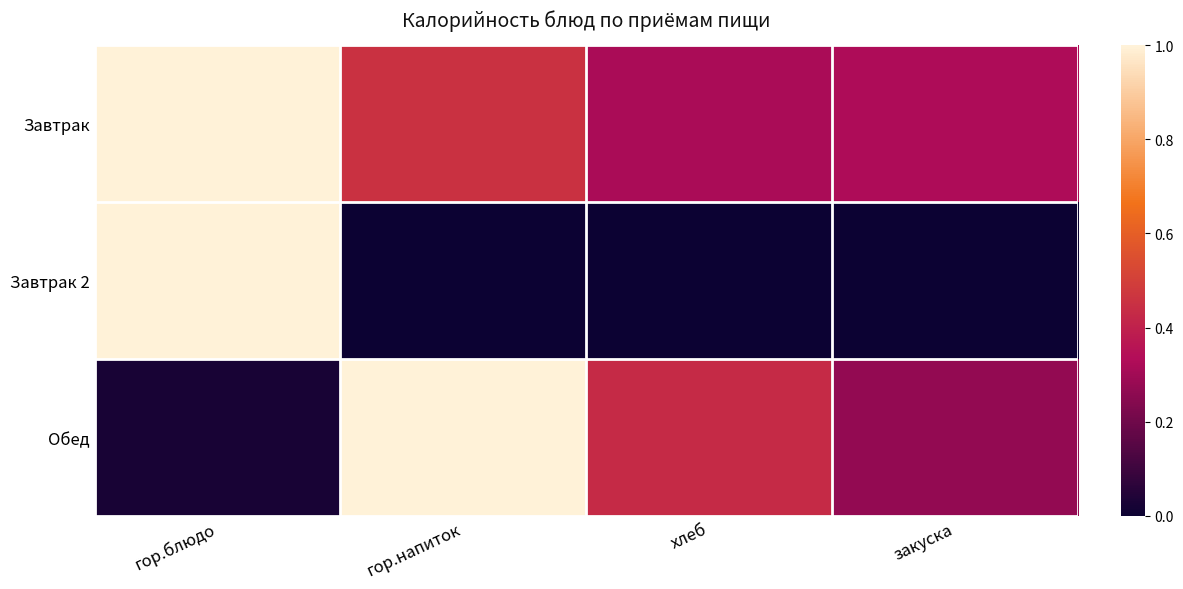

What is the total value across all series at закуска?

0.6